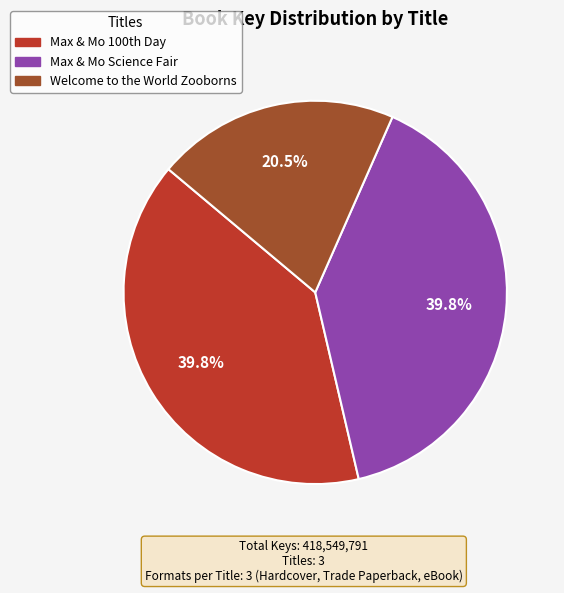

Does any single category account for the majority?

No